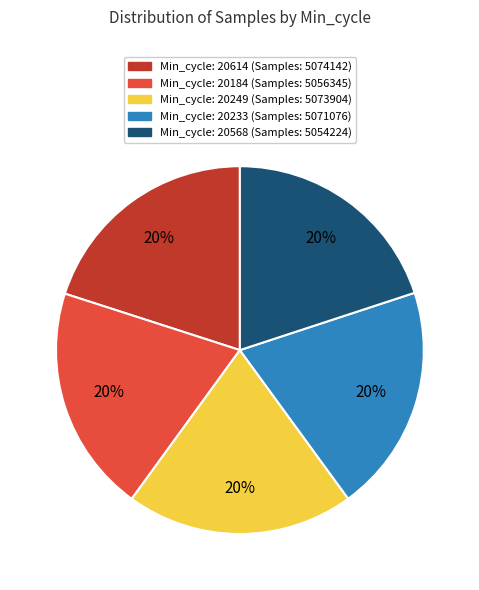

Is there a majority slice in this chart?

No